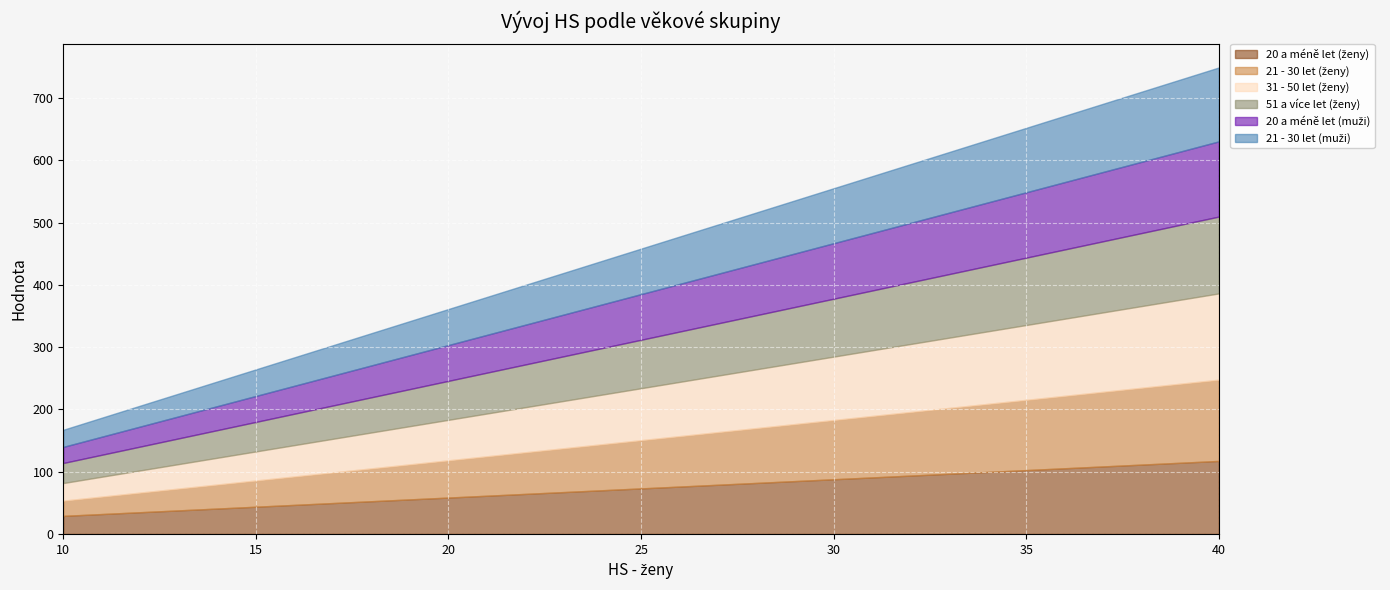

Which series has the largest total across all categories?

31 - 50 let (ženy)